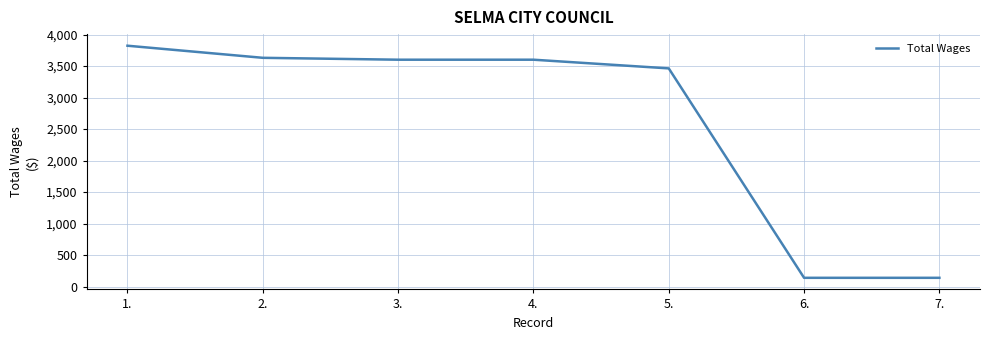

What is the greatest value displayed?

3822